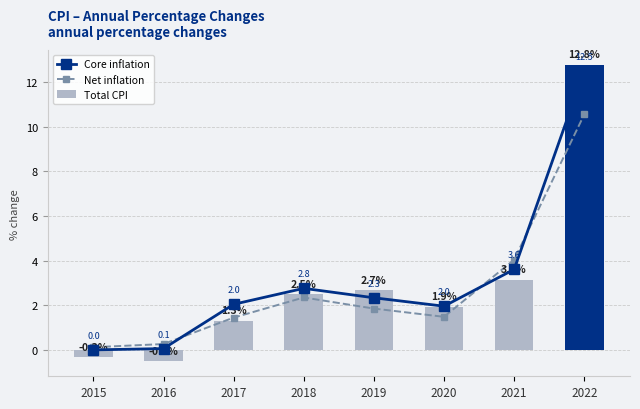

What are all the series names shown in the legend?

Core inflation, Net inflation, Total CPI